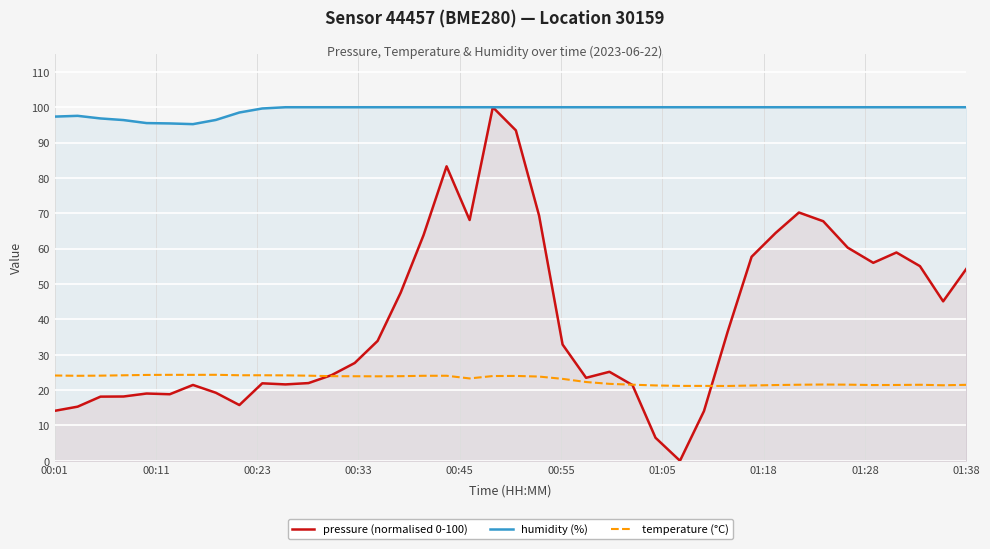

In pressure (normalised 0-100), how many points are higher than both neighbors (excluding endpoints)?

8